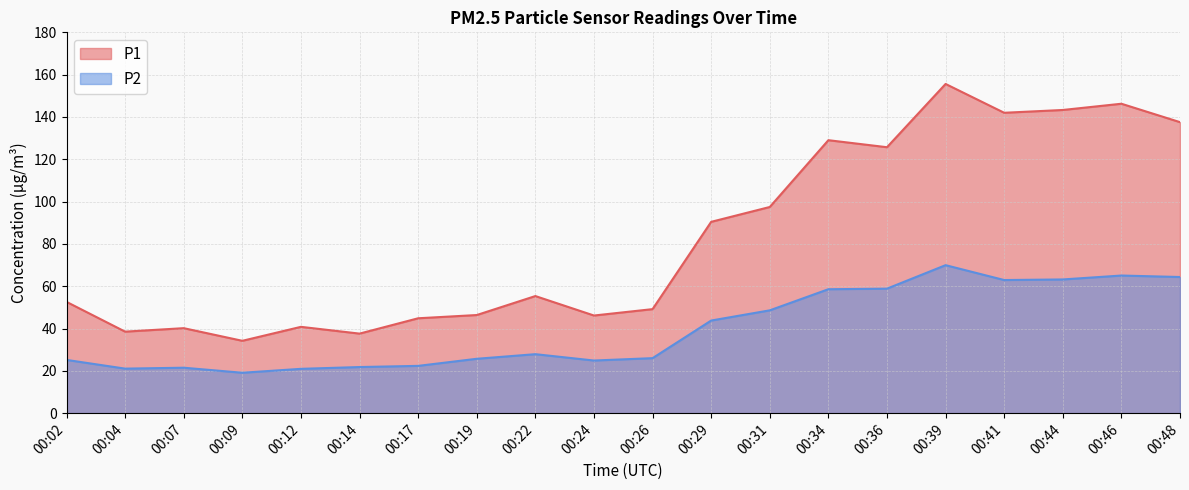

True or false: P1 and P2 intersect in this chart.

False